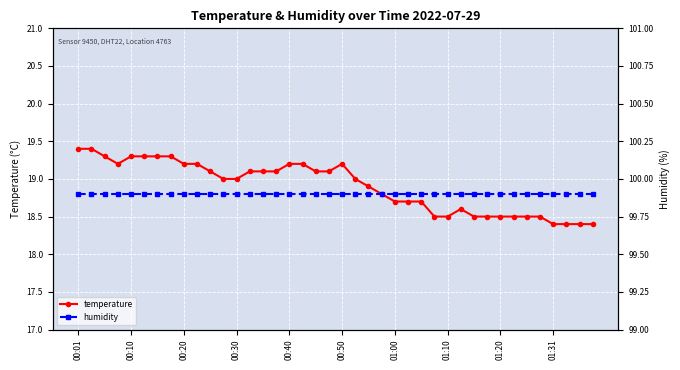

What is the minimum value shown in the chart?

18.4